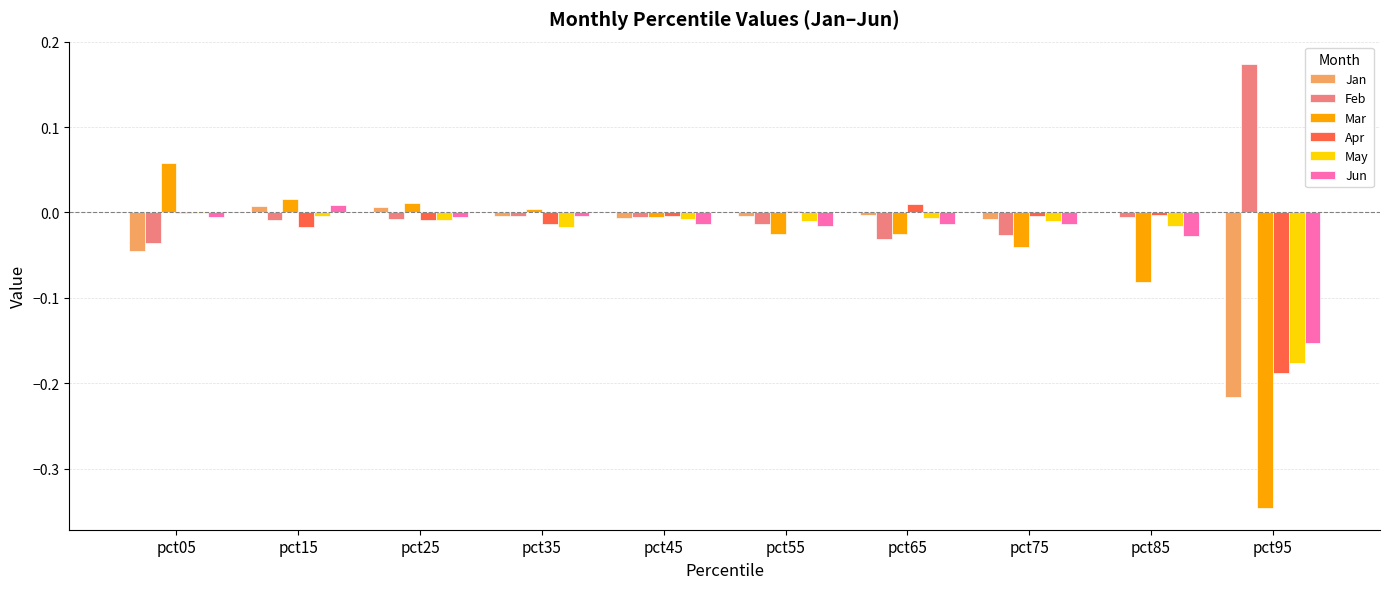

Which label corresponds to the largest value in the chart?

pct95